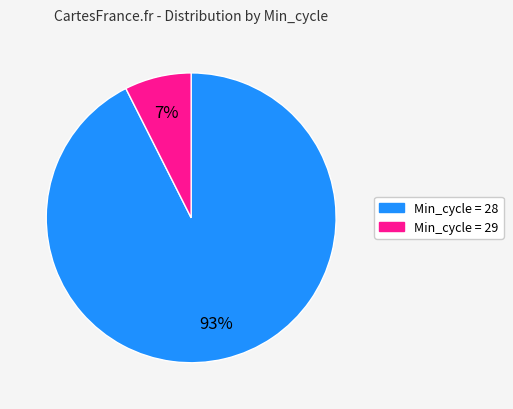

How many slices are in this pie chart?

2